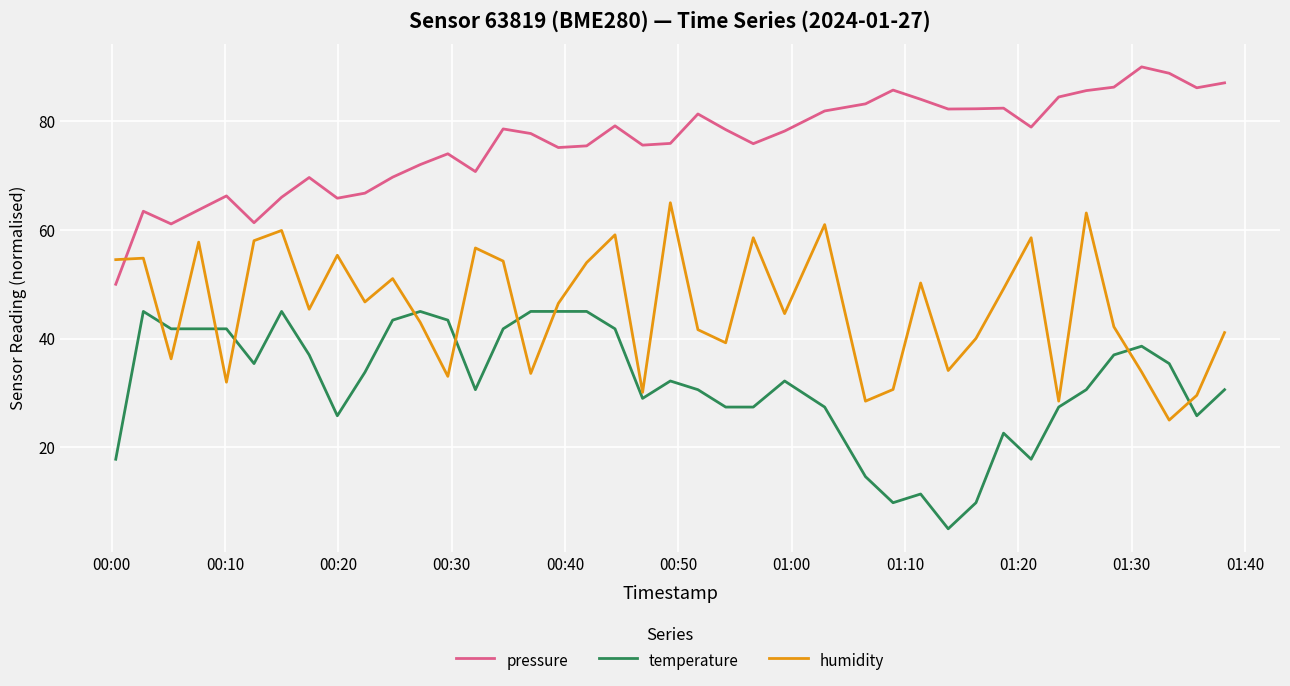

List the series in order of their peak value, highest first.

pressure, humidity, temperature